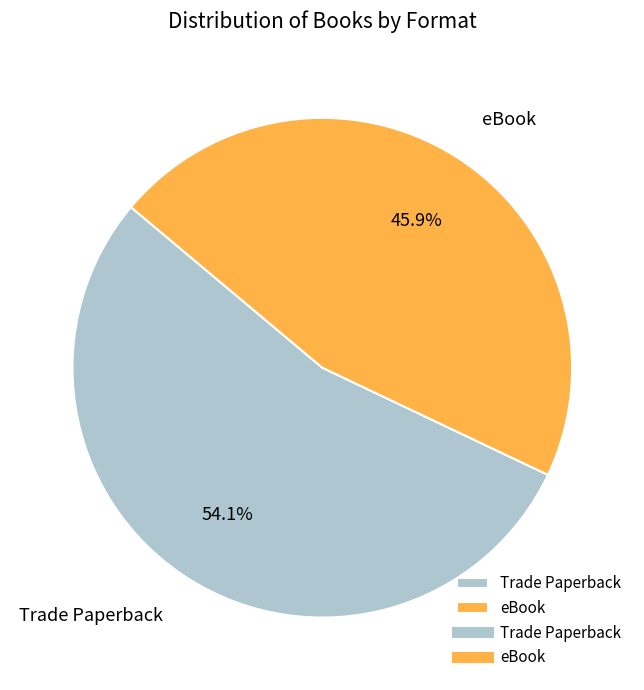

How many slices are in this pie chart?

2